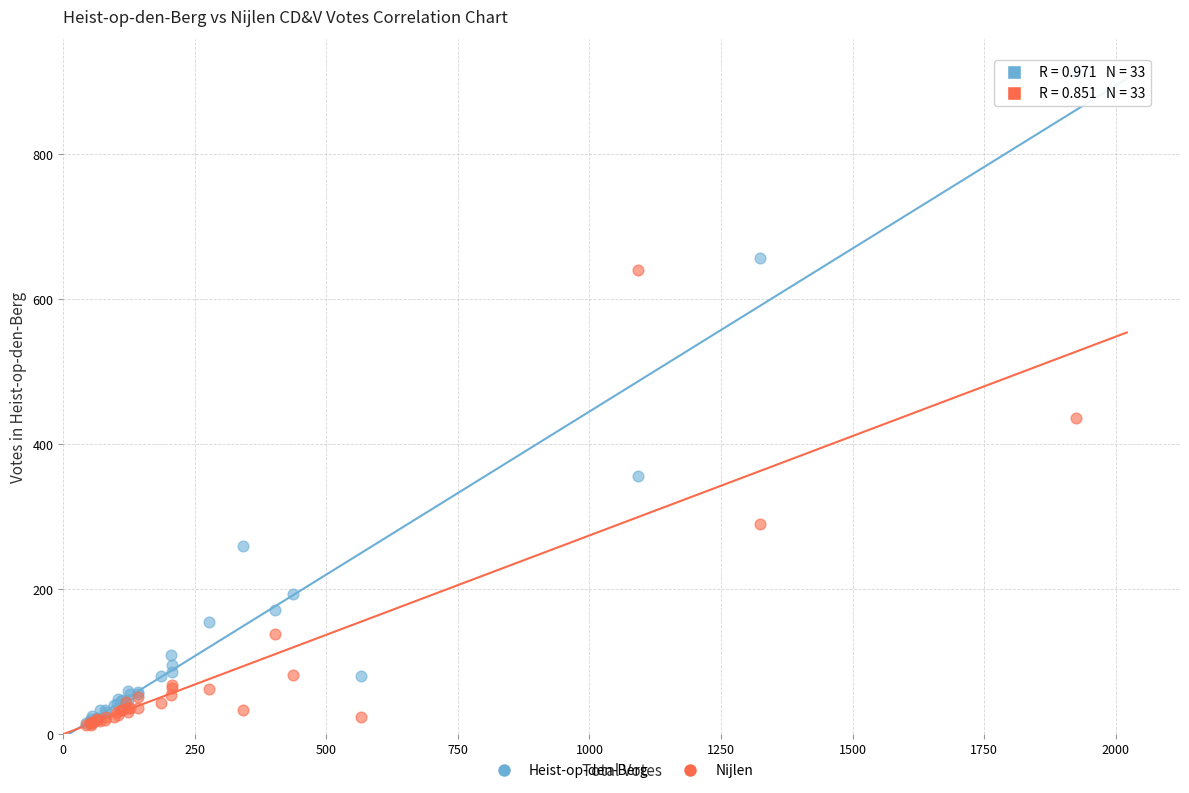

In the Heist-op-den-Berg series, what Y value is closest to 464?

356